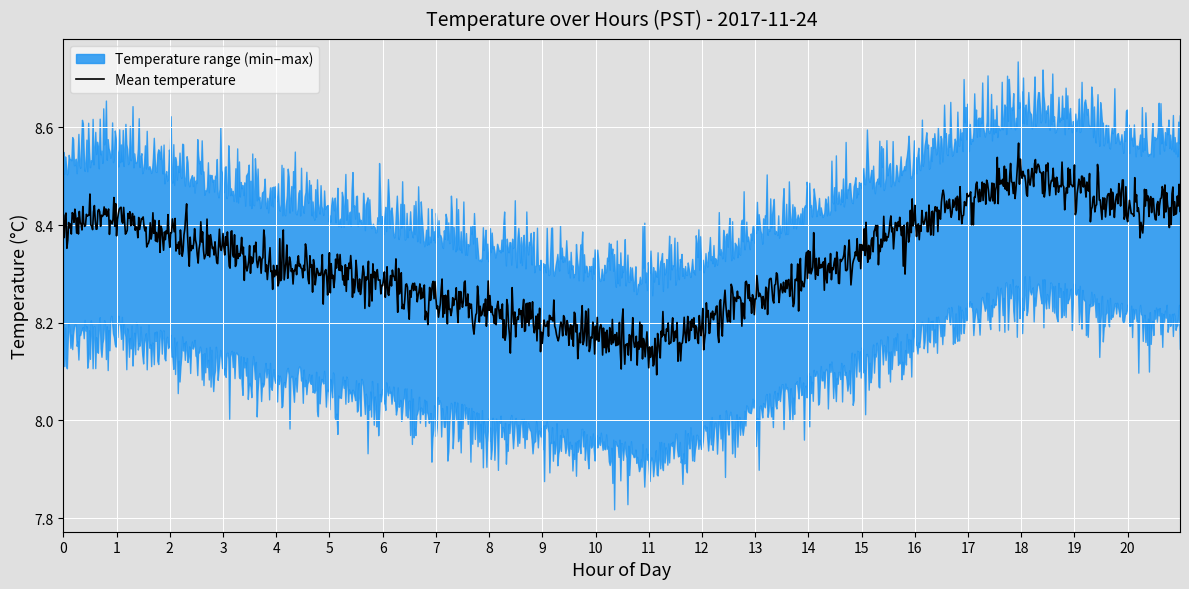

How many interior local valleys does the max_temp series have?

1